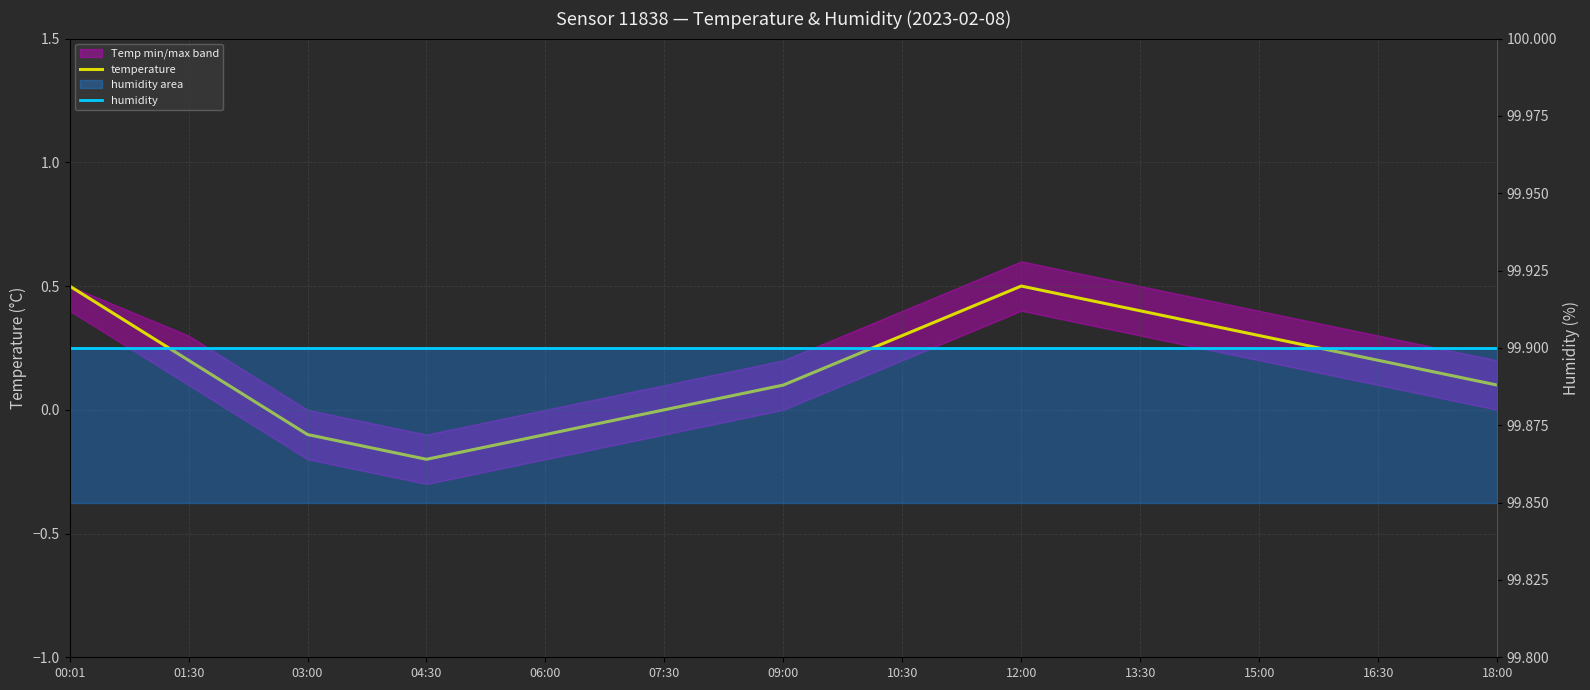

What is the label of the 12th point from the left?

16:30